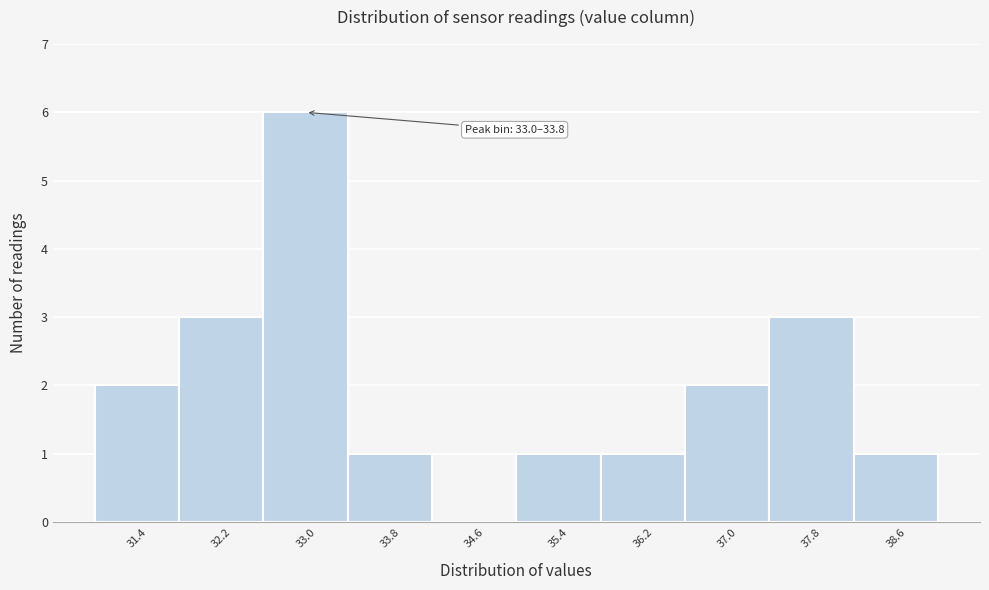

Reading left to right, list all the values displayed in this chart.

31.4=2	32.2=3	33.0=6	33.8=1	34.6=0	35.4=1	36.2=1	37.0=2	37.8=3	38.6=1